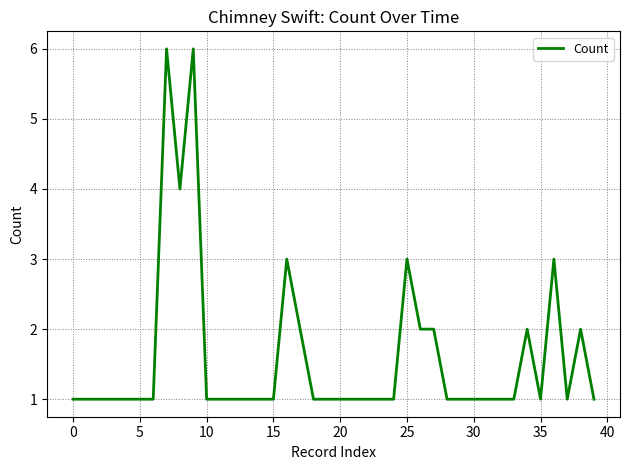

What is the greatest value displayed?

6